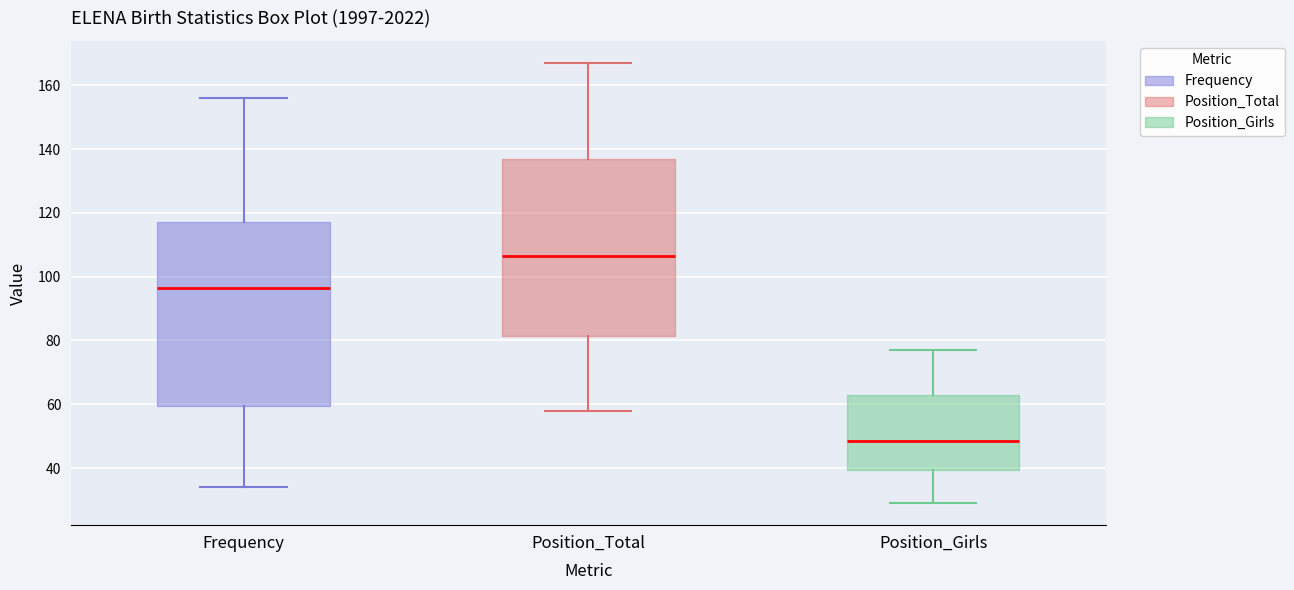

Which box has the highest median line?

Position_Total